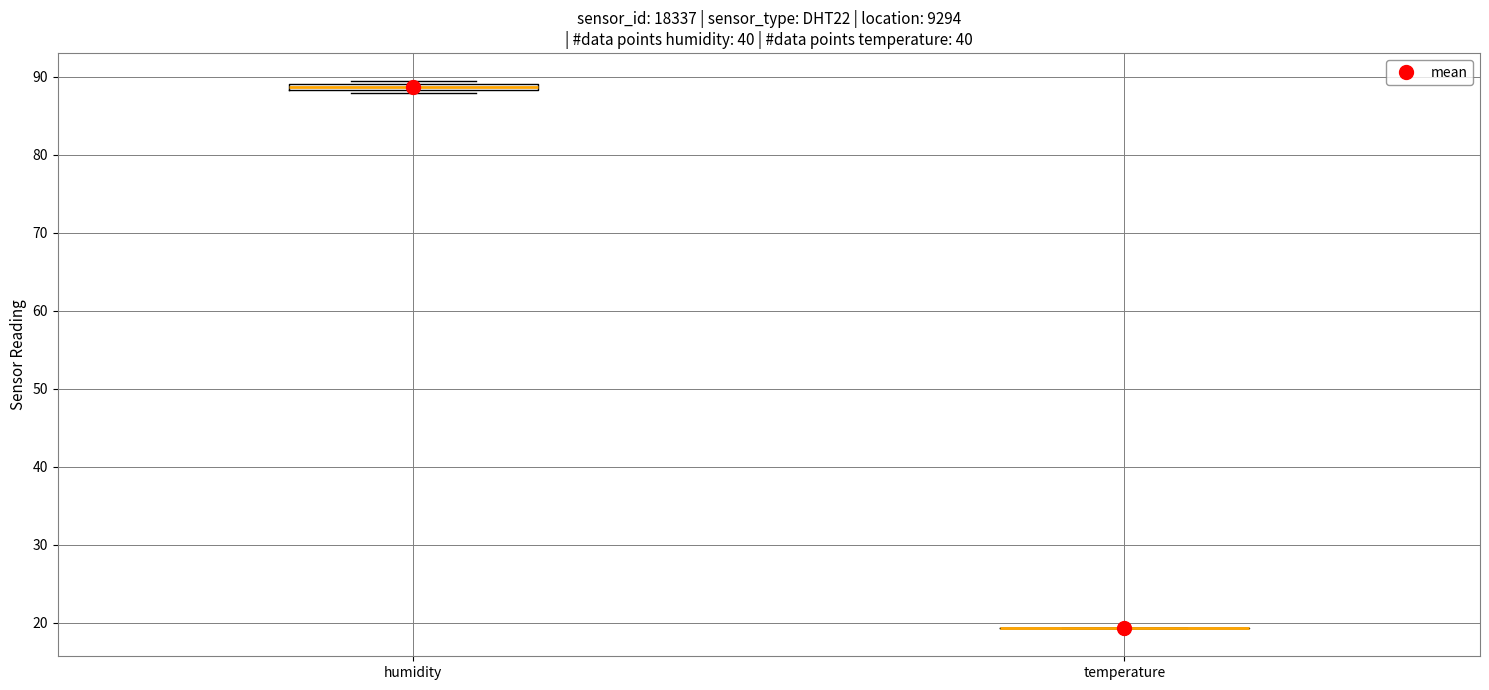

Where is the lower edge of the box for humidity on the y-axis? The values are not printed on the chart, so give them approximately, as read against the axis.

88